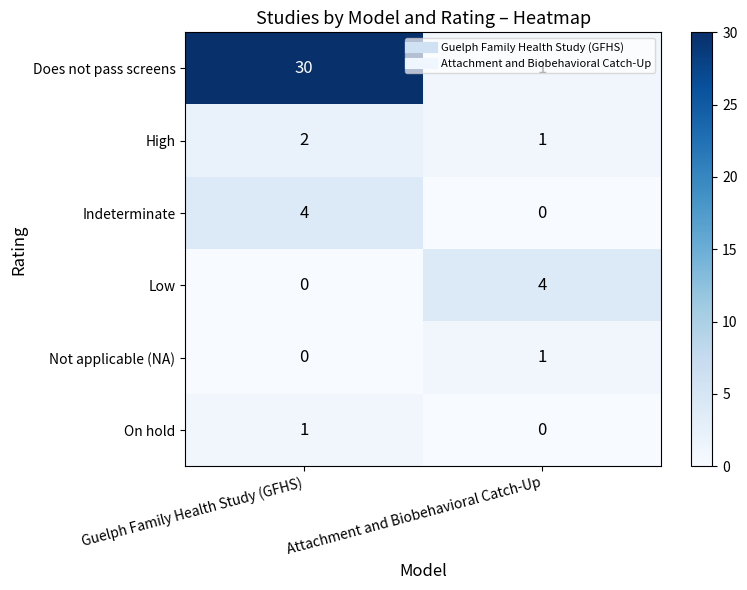

Is it true that Indeterminate equals 1 at Guelph Family Health Study (GFHS)?

False